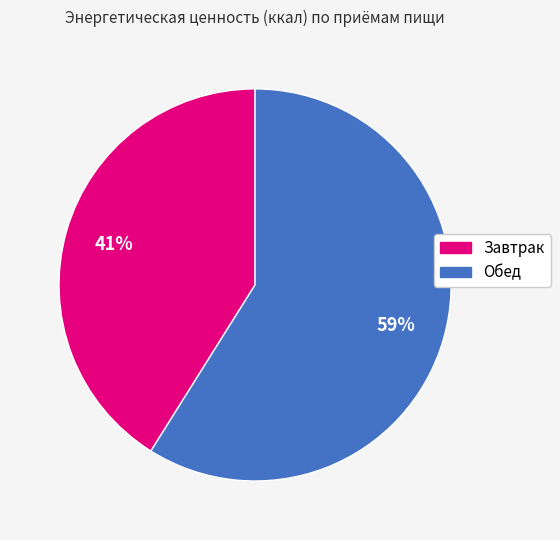

Does any single category account for the majority?

Yes